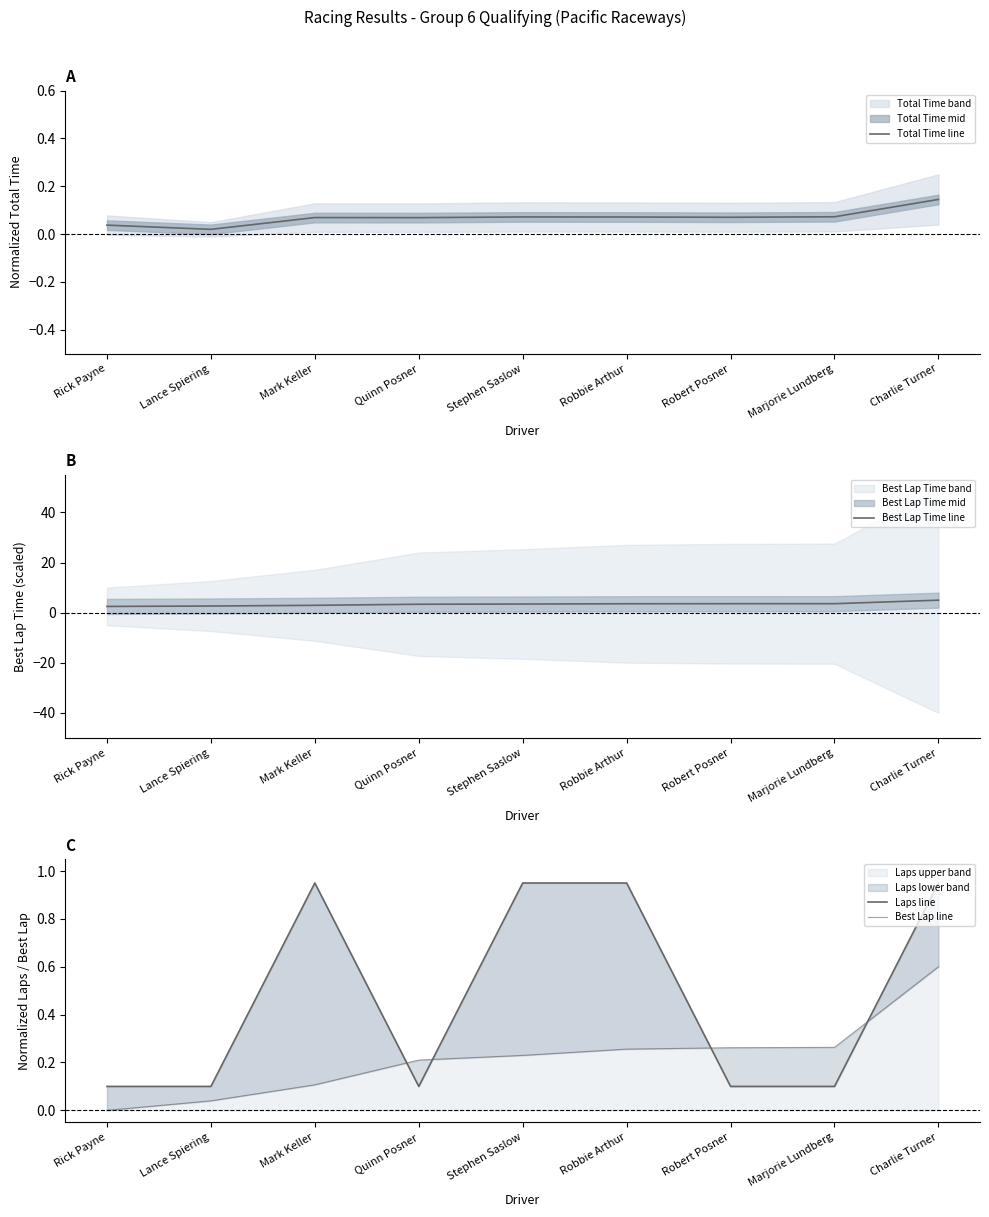

Is the value of Best Lap Time line at Charlie Turner greater than the value of Total Time line at Quinn Posner?

Yes